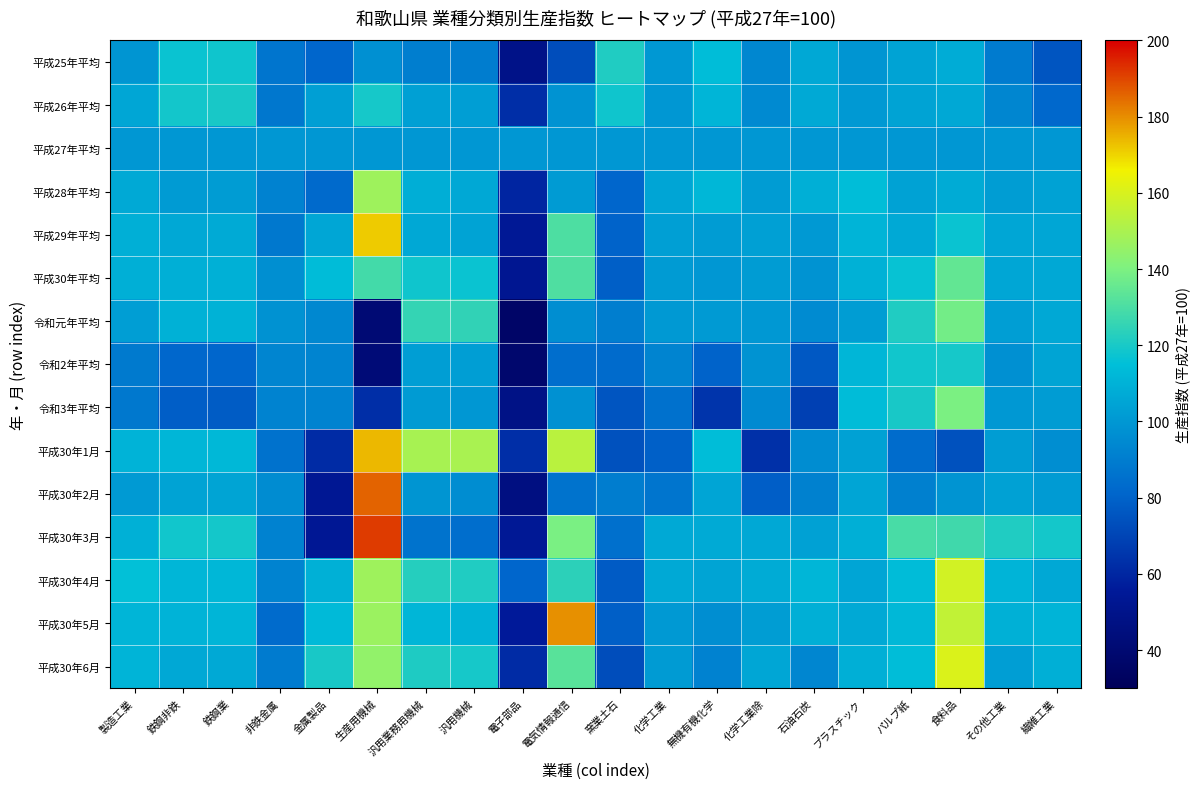

At how many categories does at least one series exceed 173?

2